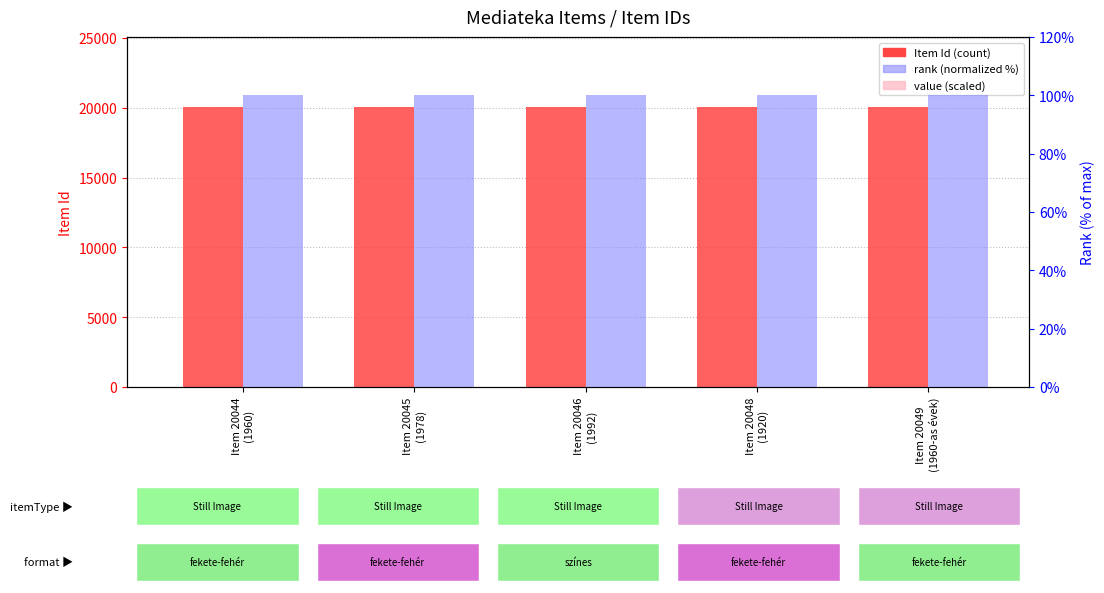

At how many categories does at least one series exceed 7271?

5